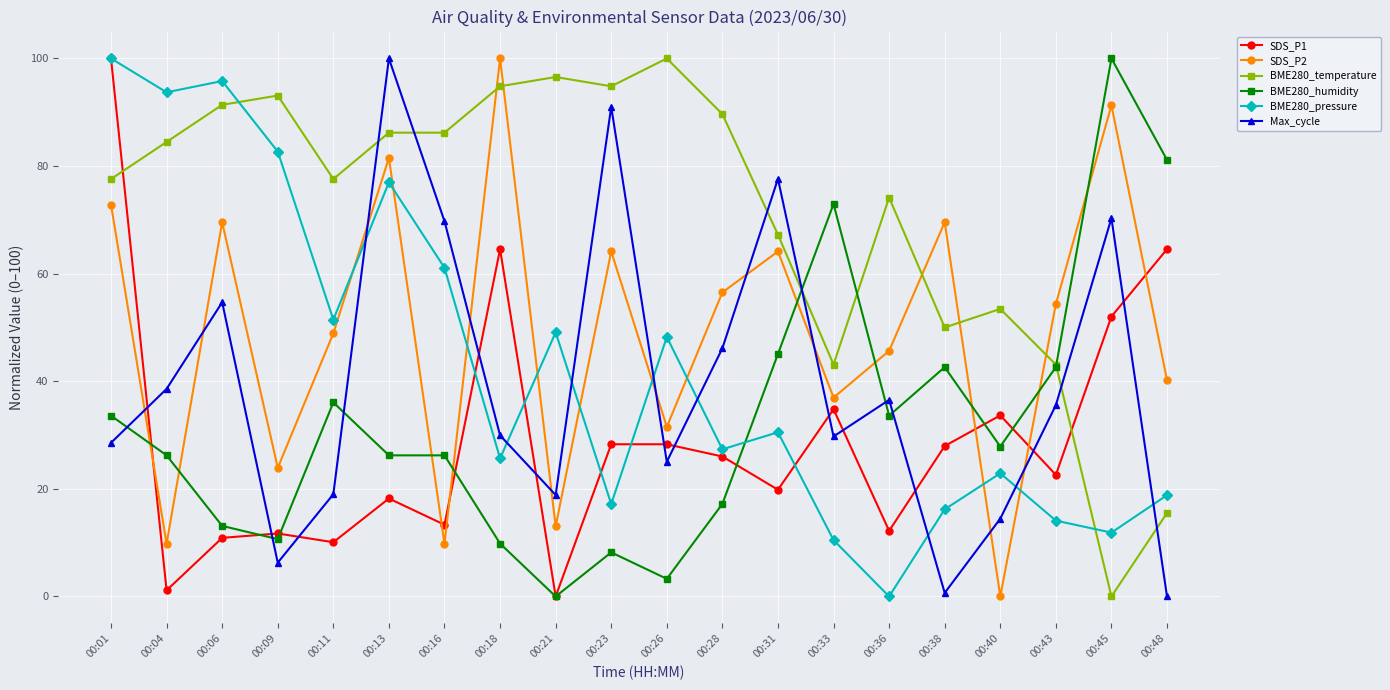

Between 00:04 and 00:33, which series saw the biggest shift?

BME280_pressure